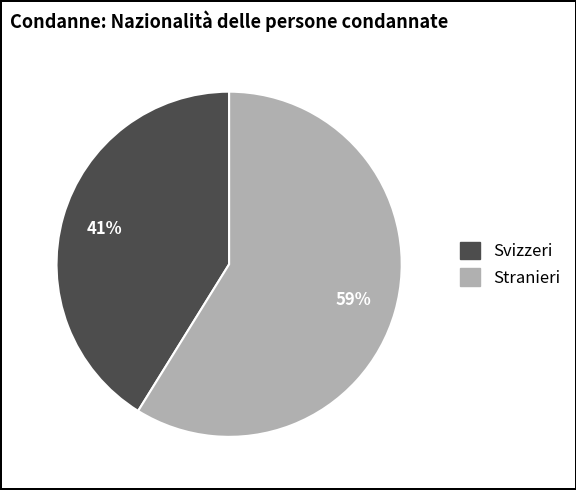

Between Stranieri and Svizzeri, which is larger?

Stranieri